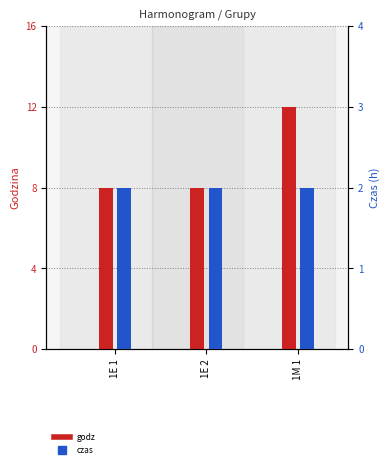

Which series has the largest total across all categories?

godz